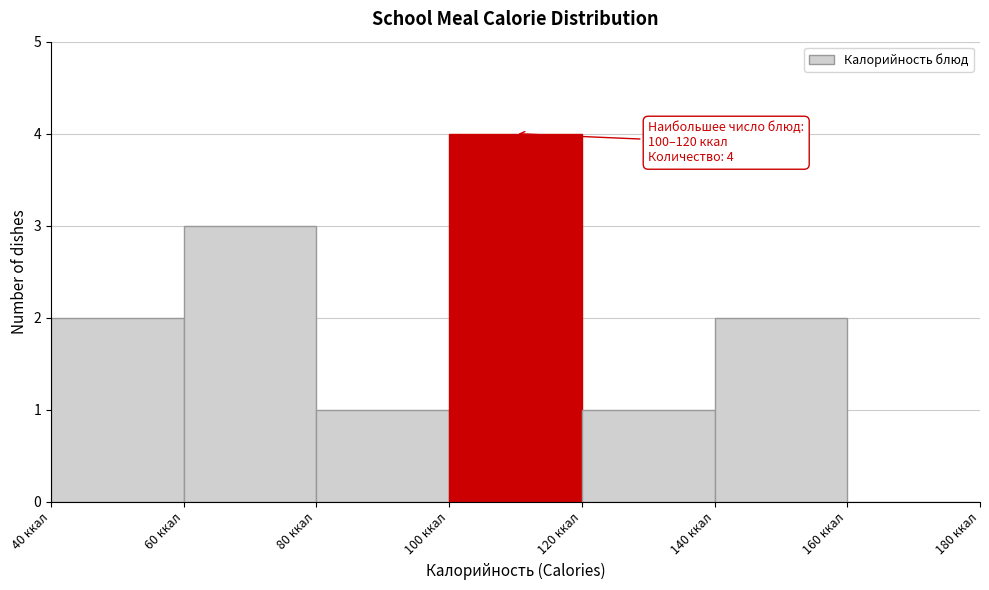

Over which range of the x-axis is the bar tallest?

100 to 120